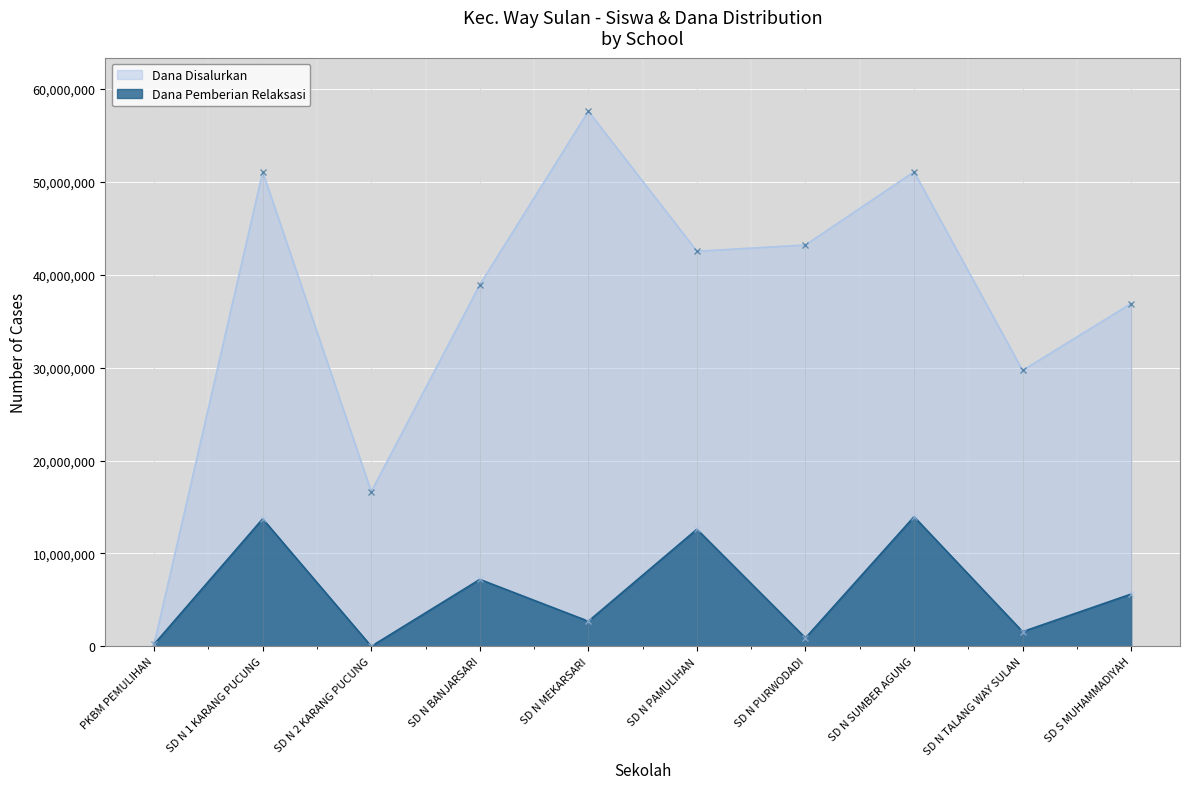

How many lines are shown in the chart?

2